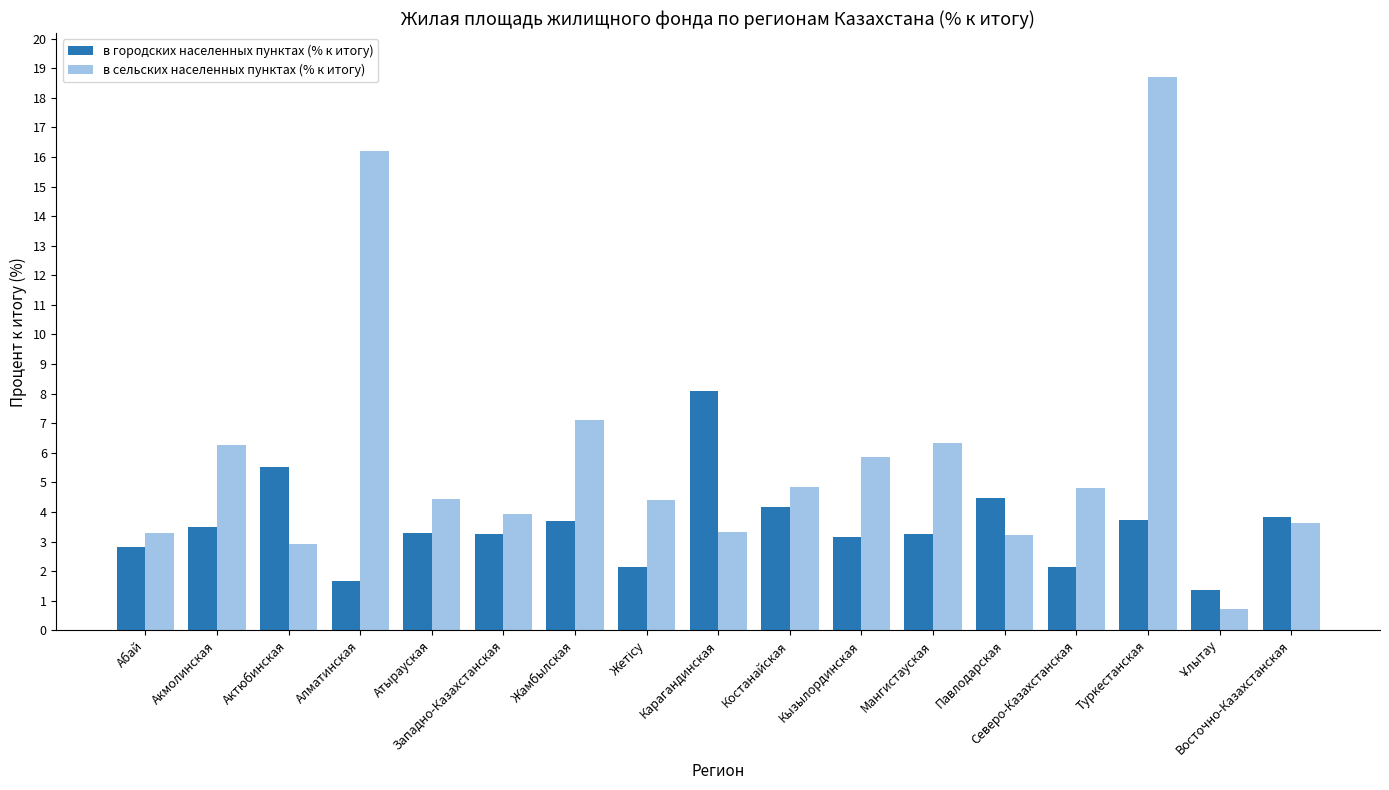

Which series has the widest spread of values?

в сельских населенных пунктах (% к итогу)